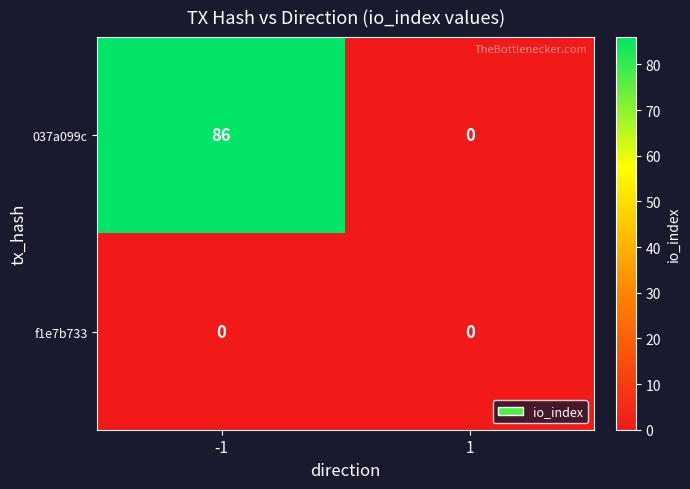

Rank the series by their average value, from highest to lowest.

037a099c, f1e7b733